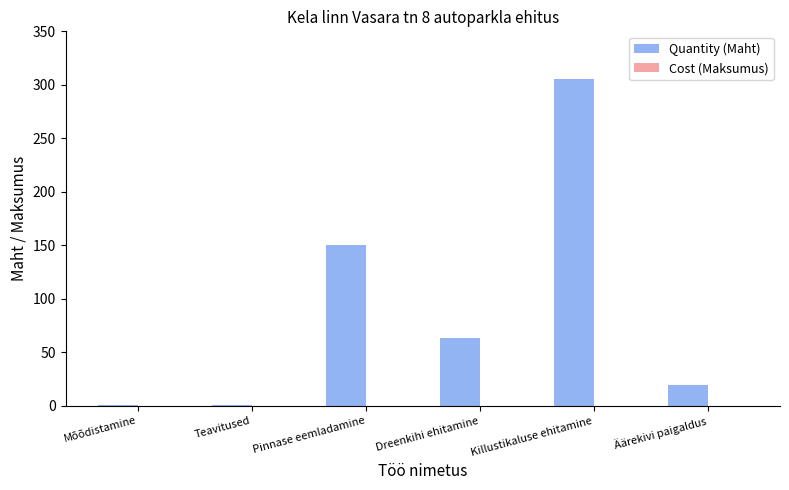

Between Mõõdistamine and Äärekivi paigaldus, which is larger?

Äärekivi paigaldus